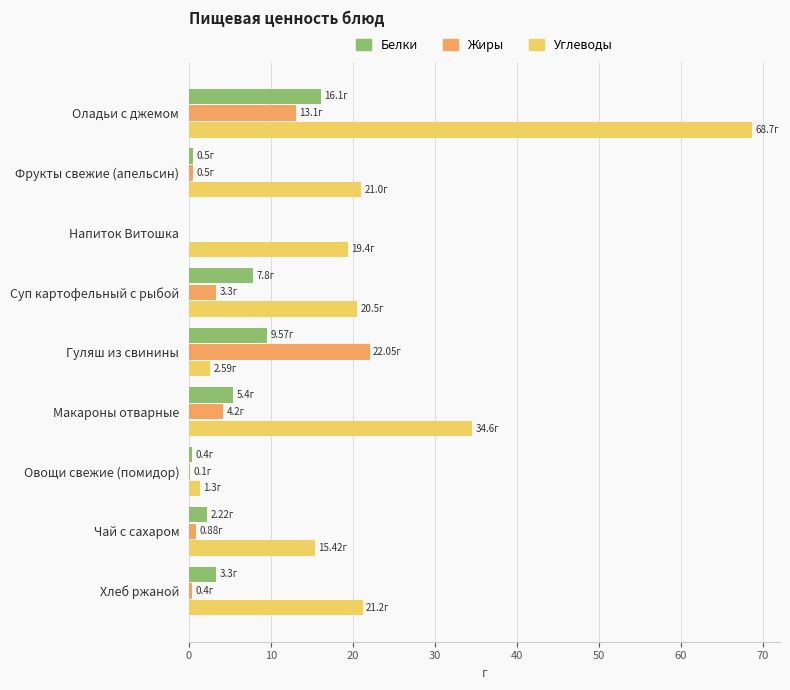

Which series changed the most between Суп картофельный с рыбой and Овощи свежие (помидор)?

Углеводы